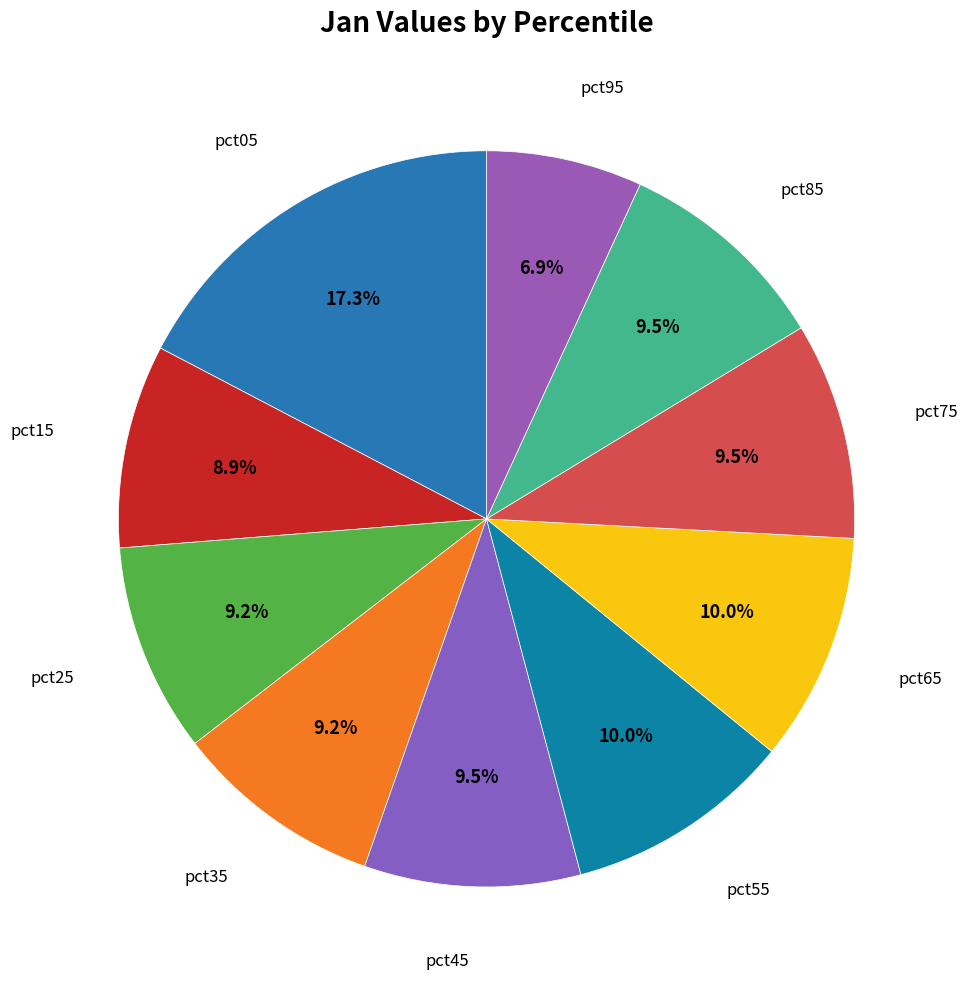

Which category has the smallest portion of the pie?

pct95